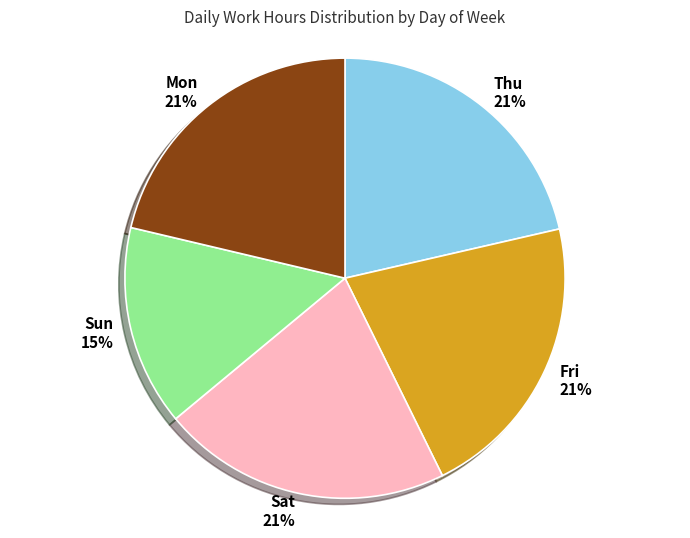

What is the smallest slice in the pie chart?

Sun